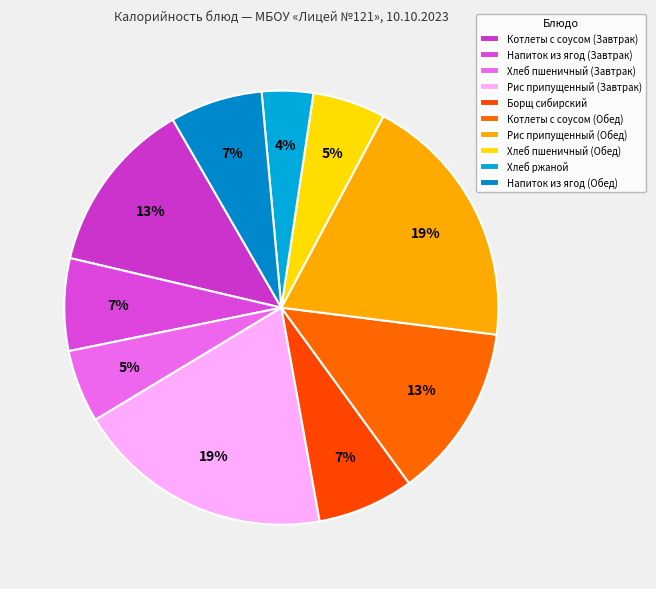

How many slices are in this pie chart?

10